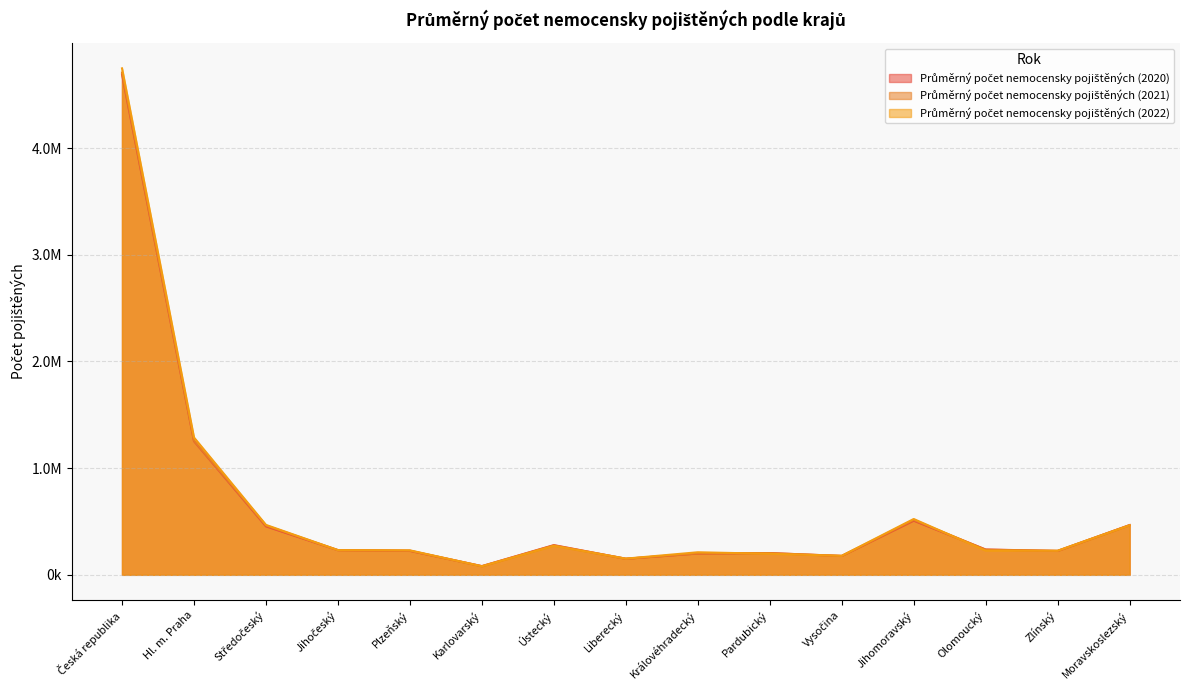

Where is the first local maximum for Průměrný počet nemocensky pojištěných (2020)?

Ústecký